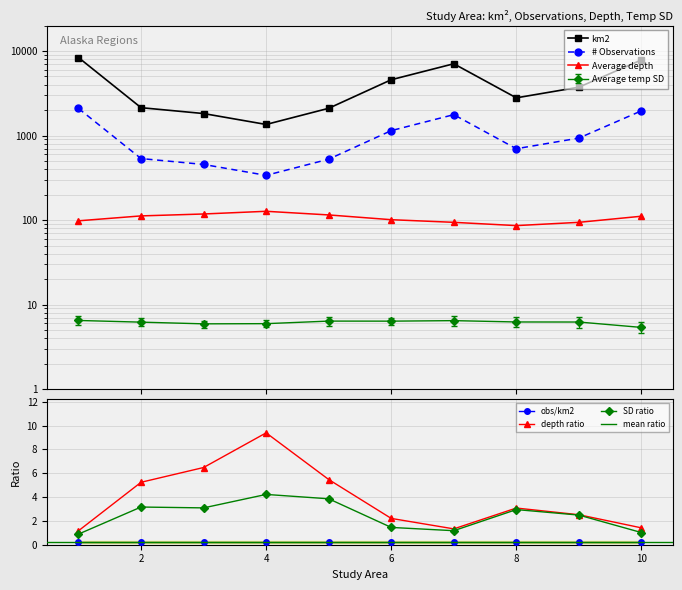

Which category has the highest value across all series?

1